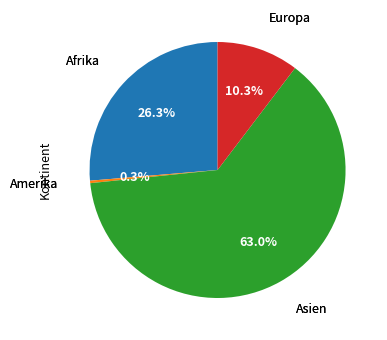

How many slices are in this pie chart?

4